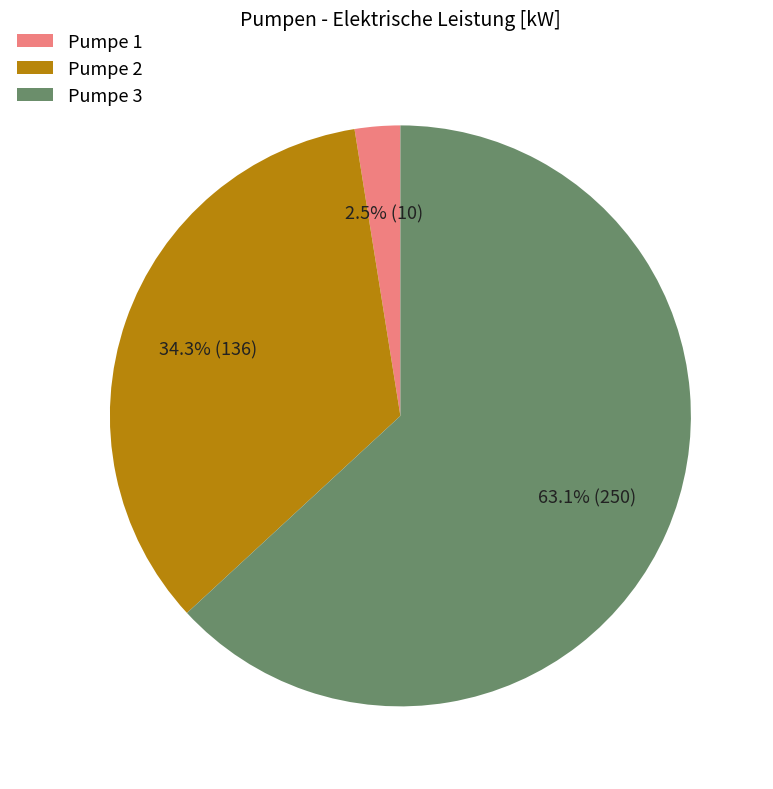

To the nearest percent, what percentage of the pie is Pumpe 2?

34%